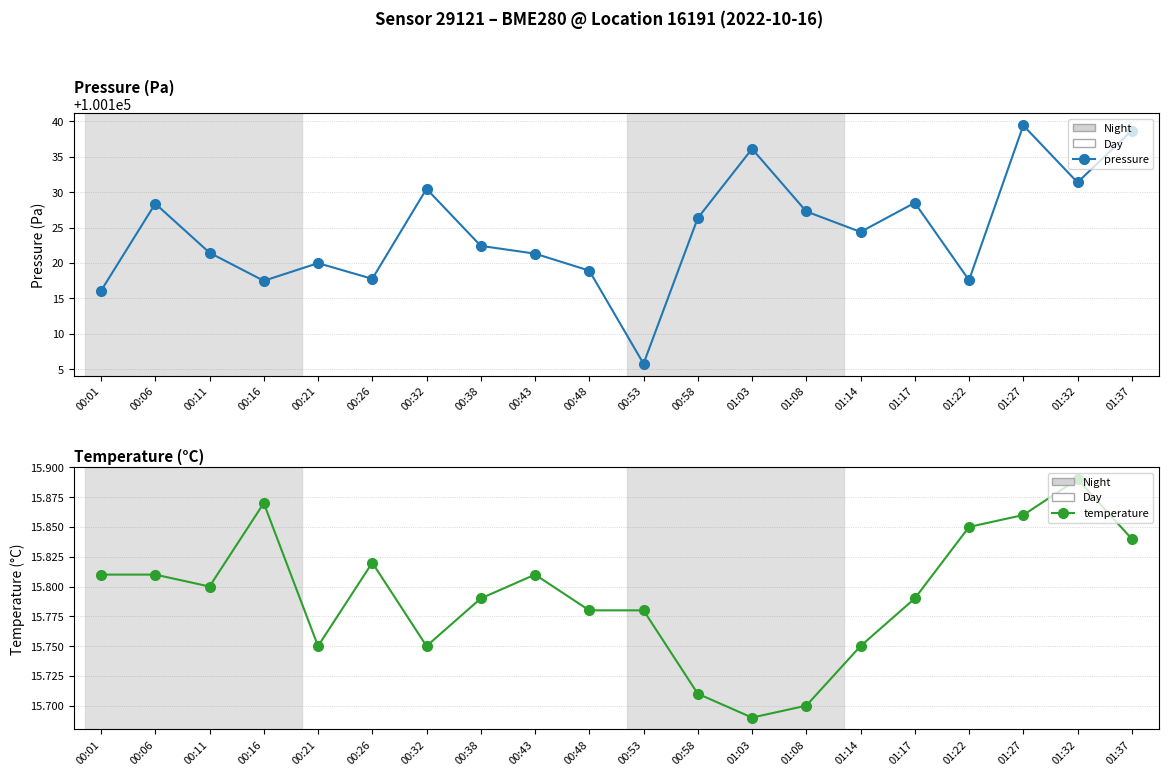

Reading left to right, what are all the values shown in this chart?

pressure: 00:01=100116.1	00:06=100128.4	00:11=100121.4	00:16=100117.5	00:21=100120.0	00:26=100117.8	00:32=100130.5	00:38=100122.4	00:43=100121.3	00:48=100118.9	00:53=100105.8	00:58=100126.3	01:03=100136.1	01:08=100127.3	01:14=100124.4	01:17=100128.5	01:22=100117.6	01:27=100139.4	01:32=100131.4	01:37=100138.7
temperature: 00:01=15.8	00:06=15.8	00:11=15.8	00:16=15.9	00:21=15.8	00:26=15.8	00:32=15.8	00:38=15.8	00:43=15.8	00:48=15.8	00:53=15.8	00:58=15.7	01:03=15.7	01:08=15.7	01:14=15.8	01:17=15.8	01:22=15.8	01:27=15.9	01:32=15.9	01:37=15.8